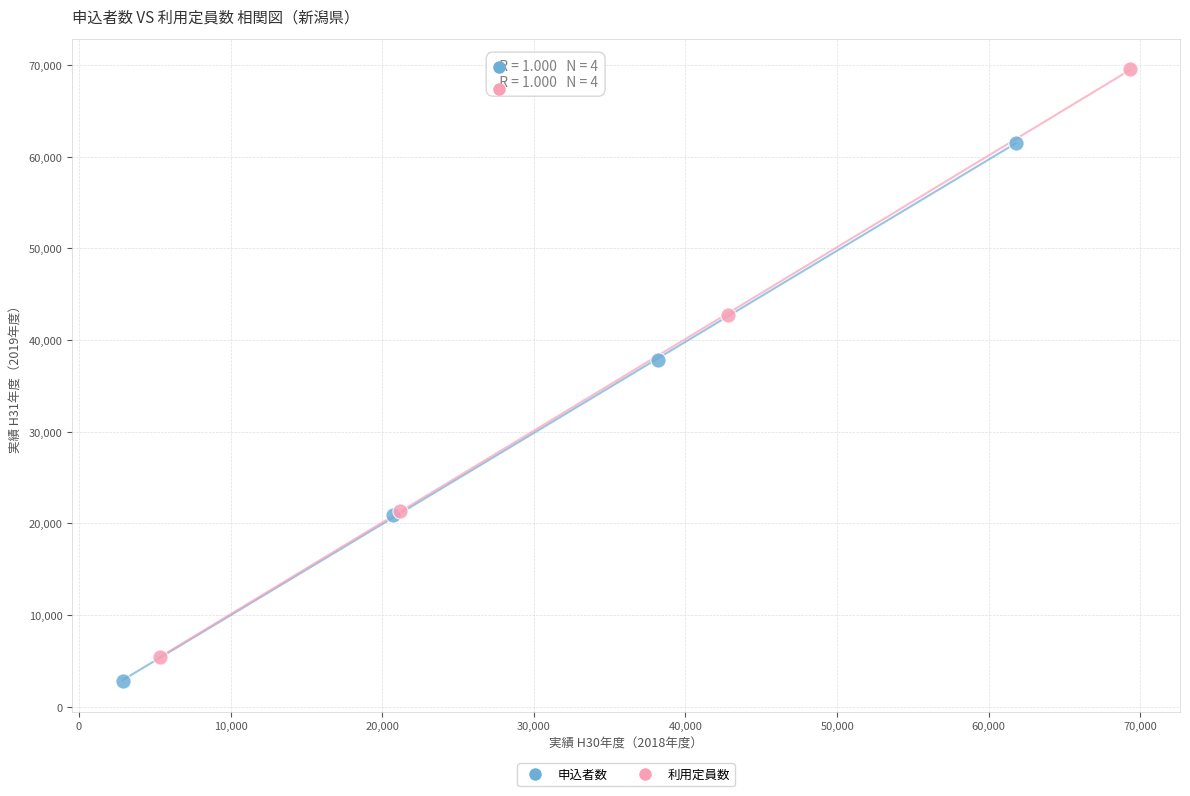

What are all the series names shown in the legend?

申込者数, 利用定員数